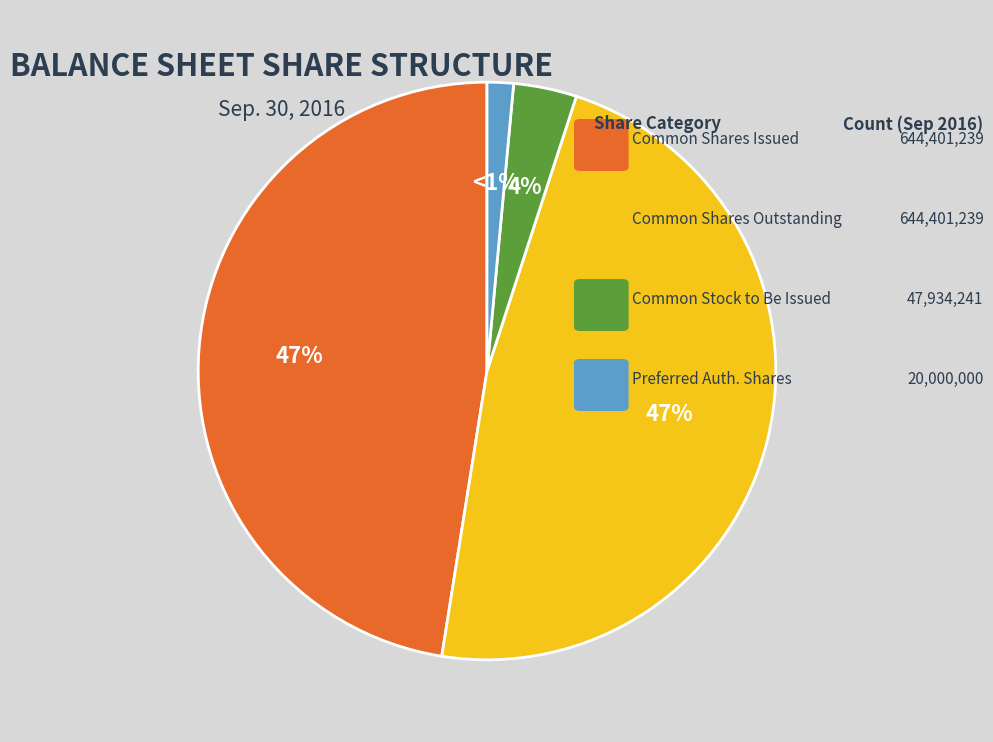

Is there a majority slice in this chart?

No